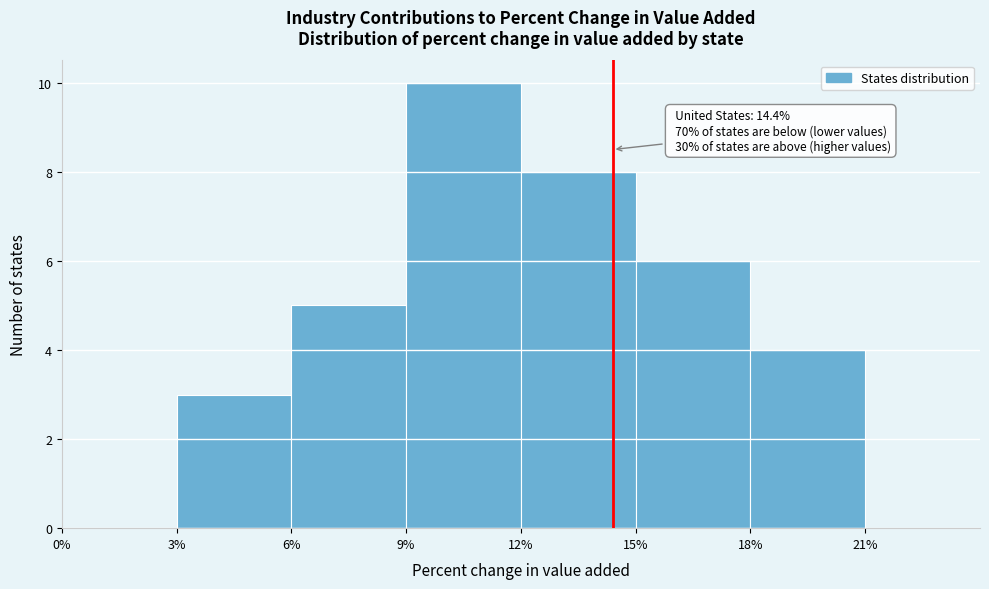

Over which range of the x-axis is the bar tallest?

9% to 12%